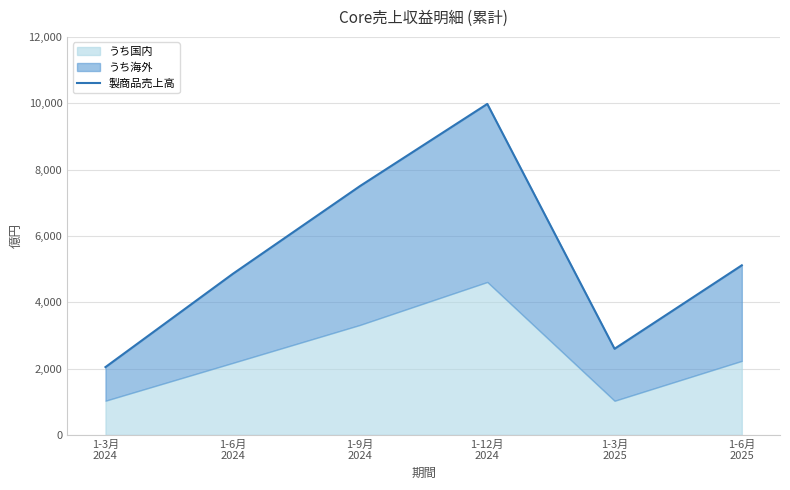

Reading left to right, transcribe all the data shown in this chart.

2045	4855	7503	9979	2597	5114